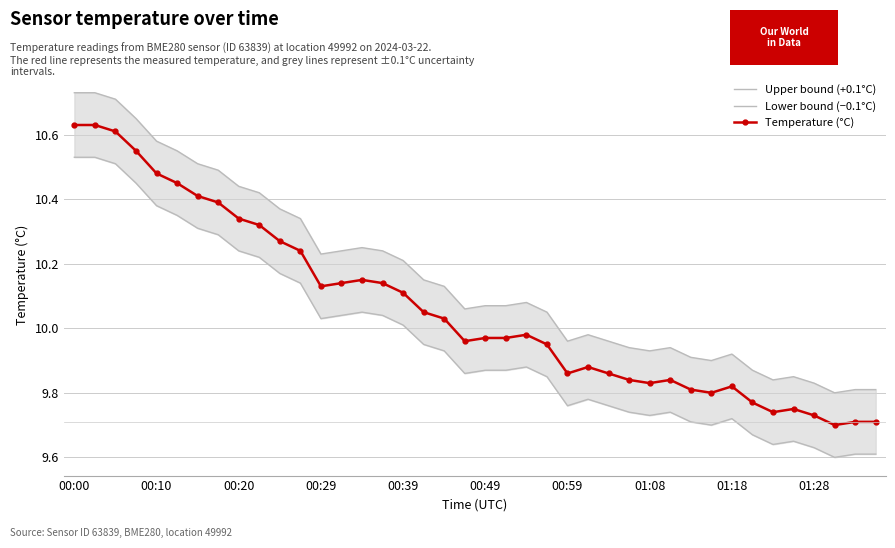

Reading left to right, list all the values displayed in this chart.

Upper bound (+0.1°C): 10.7	10.7	10.7	10.7	10.6	10.6	10.5	10.5	10.4	10.4	10.4	10.3	10.2	10.2	10.2	10.2	10.2	10.2	10.1	10.1	10.1	10.1	10.1	10.1	10.0	10.0	10.0	9.9	9.9	9.9	9.9	9.9	9.9	9.9	9.8	9.8	9.8	9.8	9.8	9.8
Lower bound (−0.1°C): 10.5	10.5	10.5	10.4	10.4	10.3	10.3	10.3	10.2	10.2	10.2	10.1	10.0	10.0	10.1	10.0	10.0	9.9	9.9	9.9	9.9	9.9	9.9	9.8	9.8	9.8	9.8	9.7	9.7	9.7	9.7	9.7	9.7	9.7	9.6	9.7	9.6	9.6	9.6	9.6
Temperature (°C): 10.6	10.6	10.6	10.6	10.5	10.4	10.4	10.4	10.3	10.3	10.3	10.2	10.1	10.1	10.2	10.1	10.1	10.1	10.0	10.0	10.0	10.0	10.0	9.9	9.9	9.9	9.9	9.8	9.8	9.8	9.8	9.8	9.8	9.8	9.7	9.8	9.7	9.7	9.7	9.7